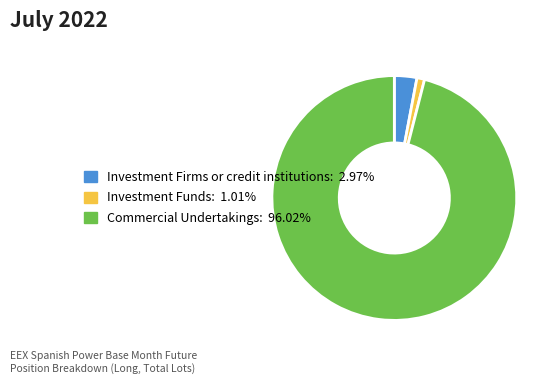

Count the number of slices in the pie.

3